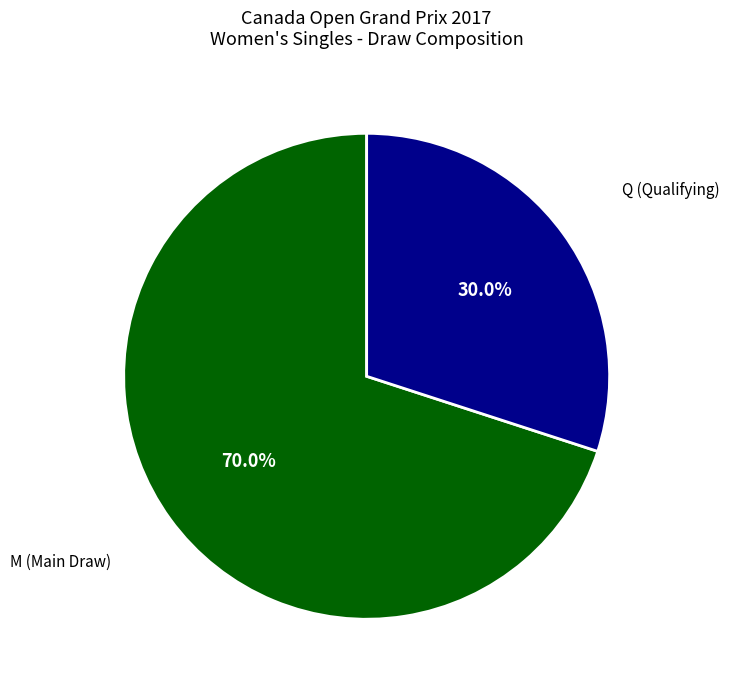

Is there any slice that represents more than half of the pie?

Yes